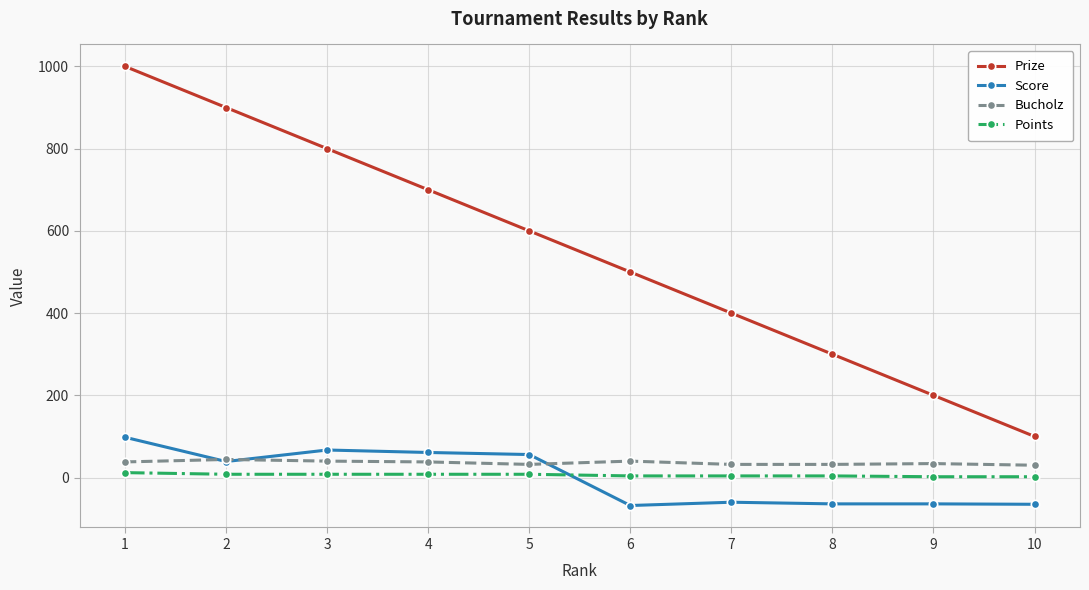

Rank the series at 10 from highest to lowest value.

Prize, Bucholz, Points, Score